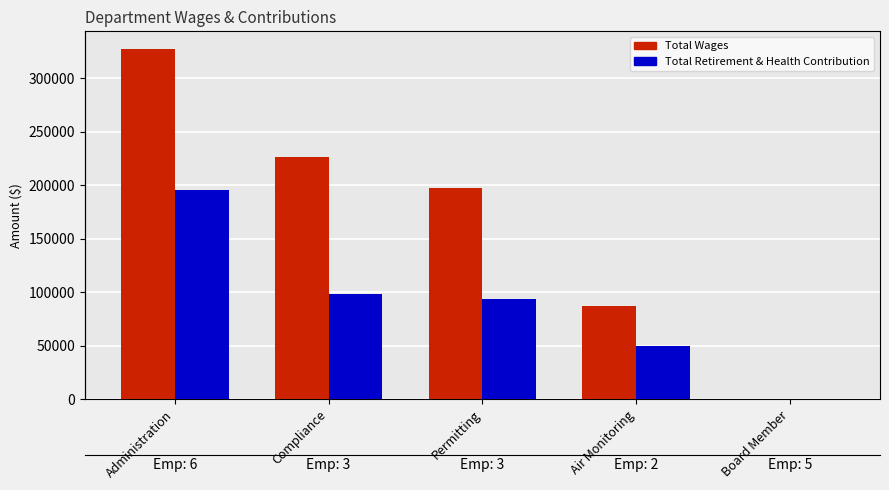

What is the label of the 5th bar from the right?

Administration